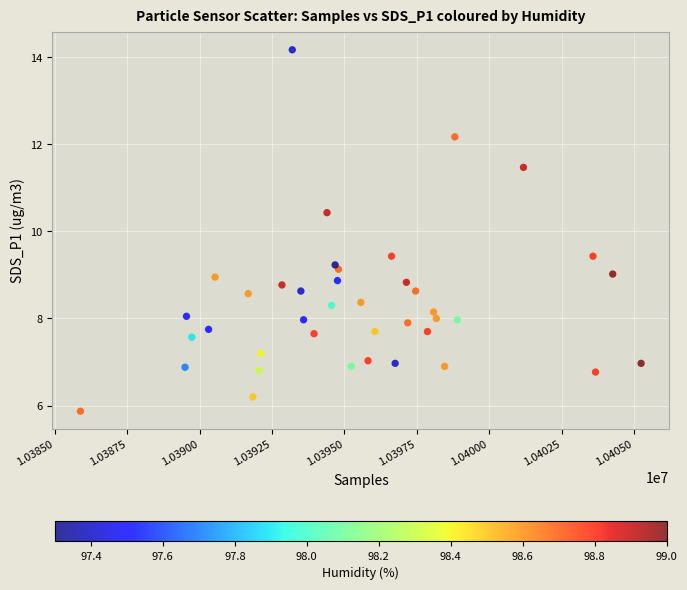

What is the range of X values (max minus min)?

19366.0